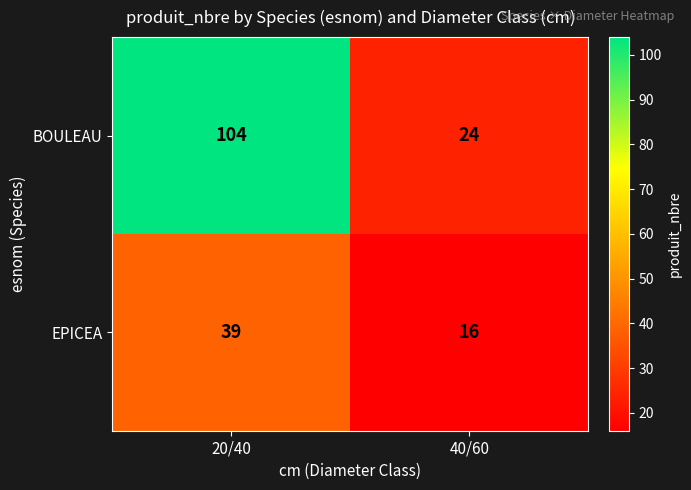

Reading left to right, what are all the values shown in this chart?

BOULEAU: 20/40=104	40/60=24
EPICEA: 20/40=39	40/60=16